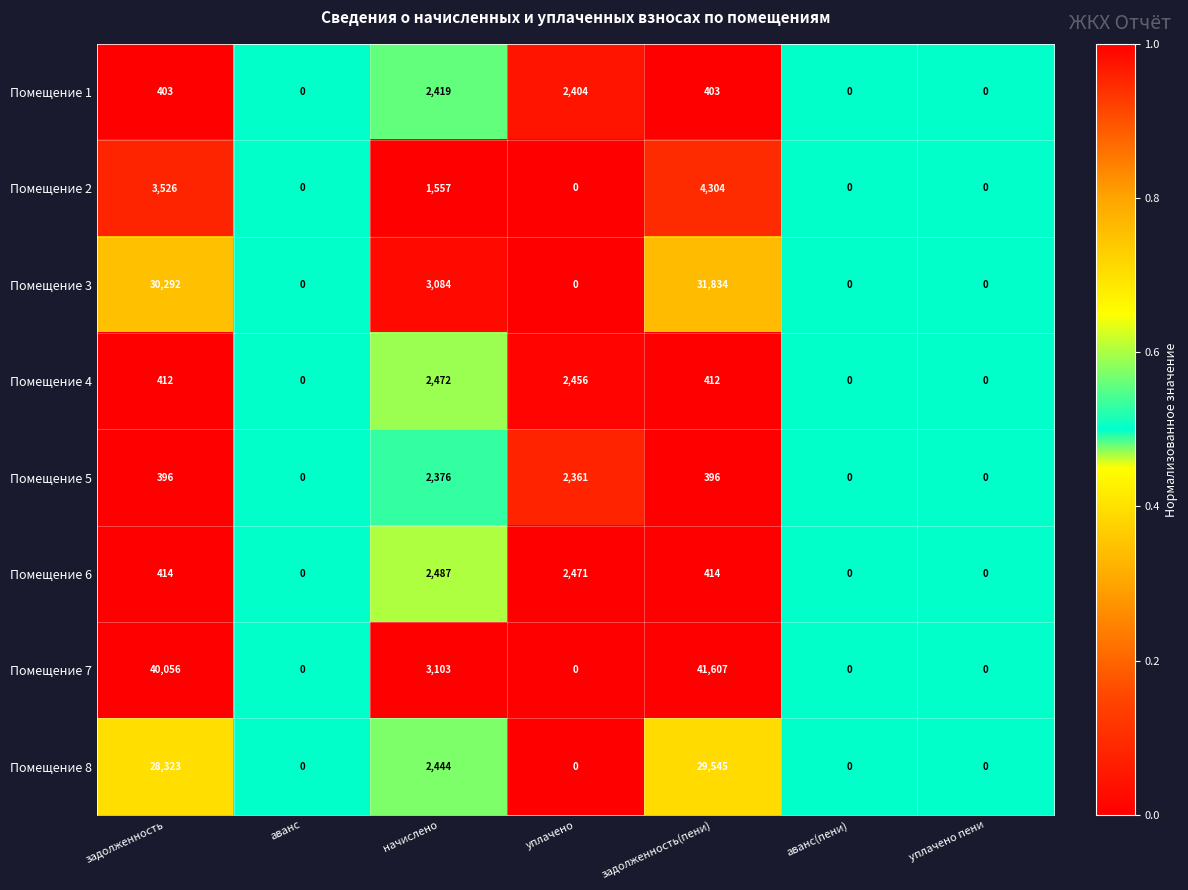

What is the total value across all series at начислено?

19942